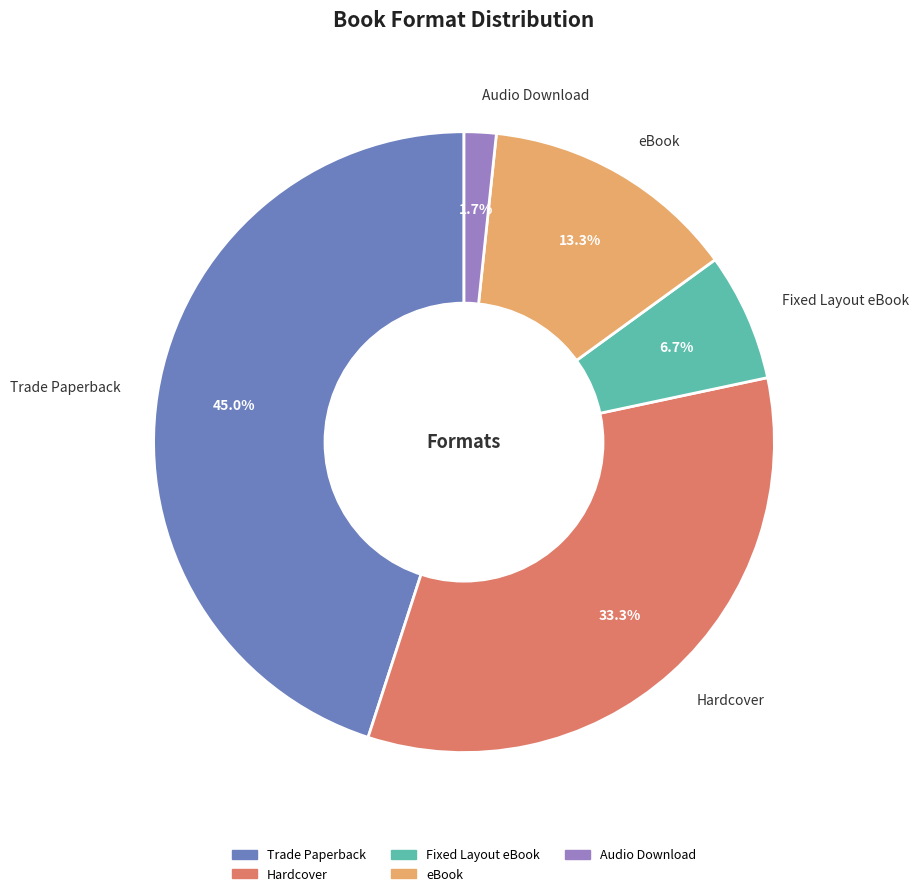

How many segments does this pie chart have?

5